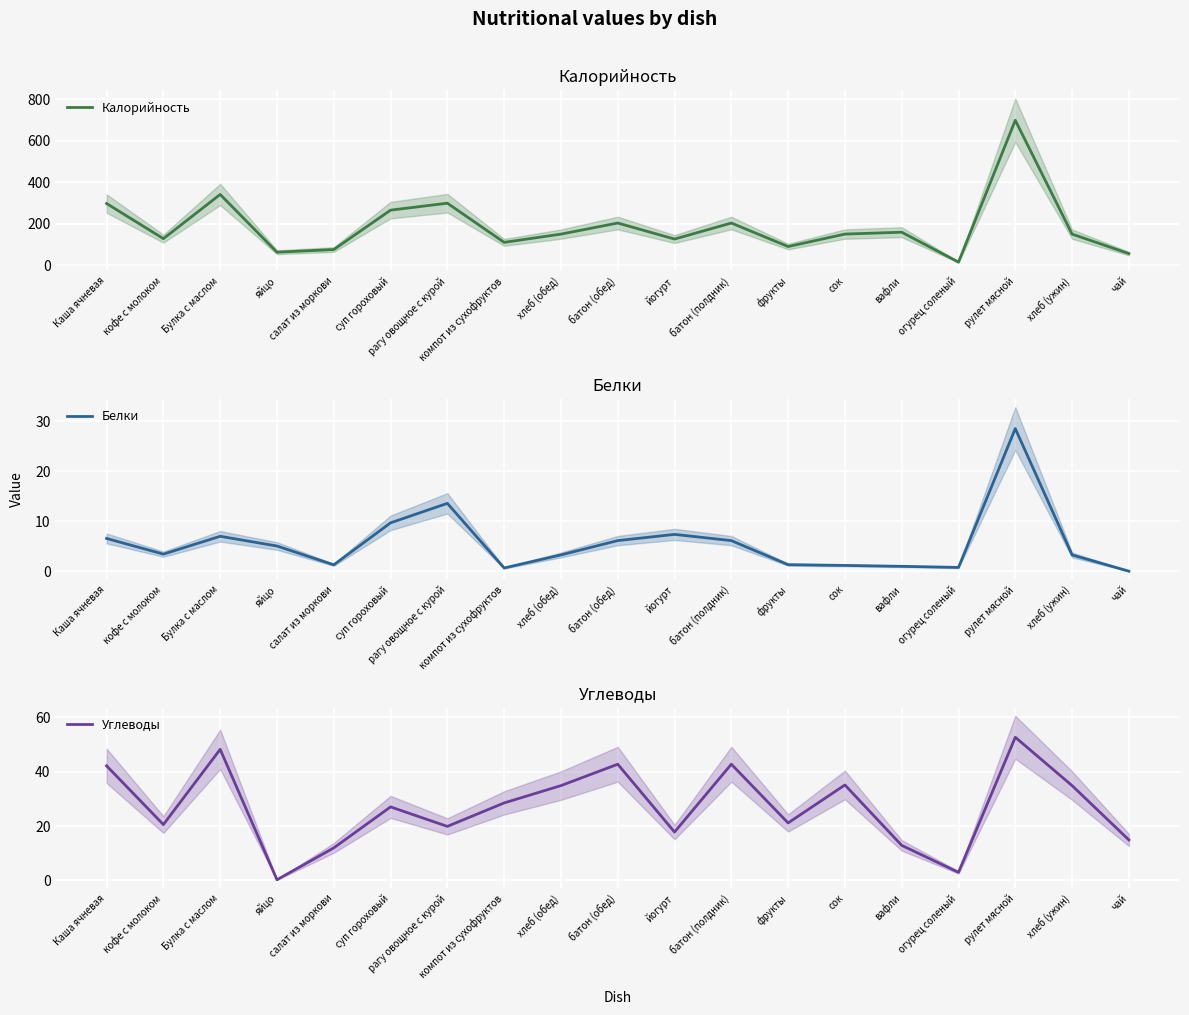

Which series has the largest total across all categories?

Калорийность